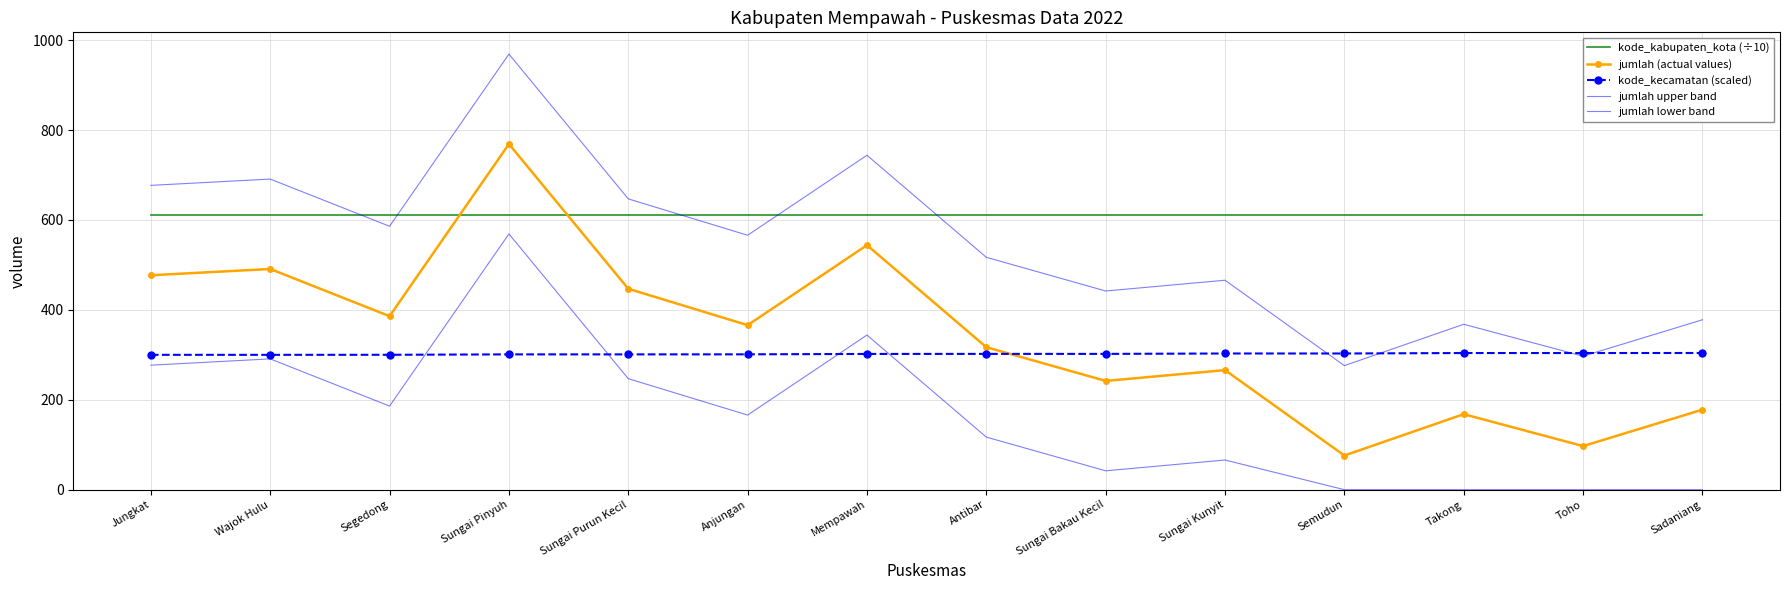

What is the label of the 3rd point from the right?

Takong